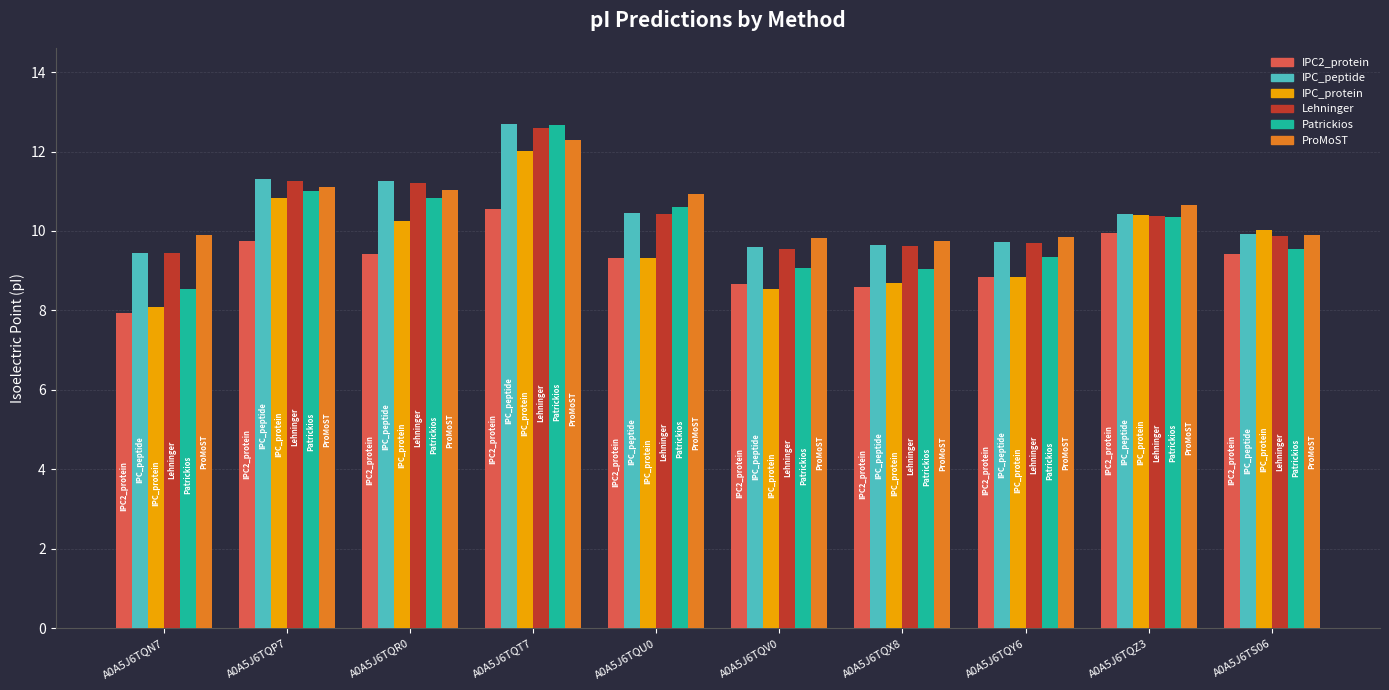

How many data points in IPC2_protein are above 9?

6